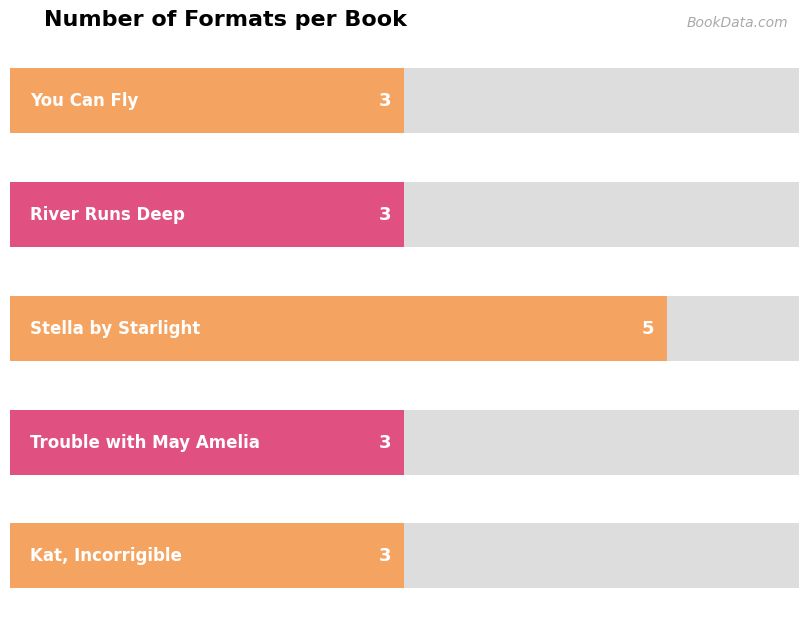

How many values are between 3 and 4?

4